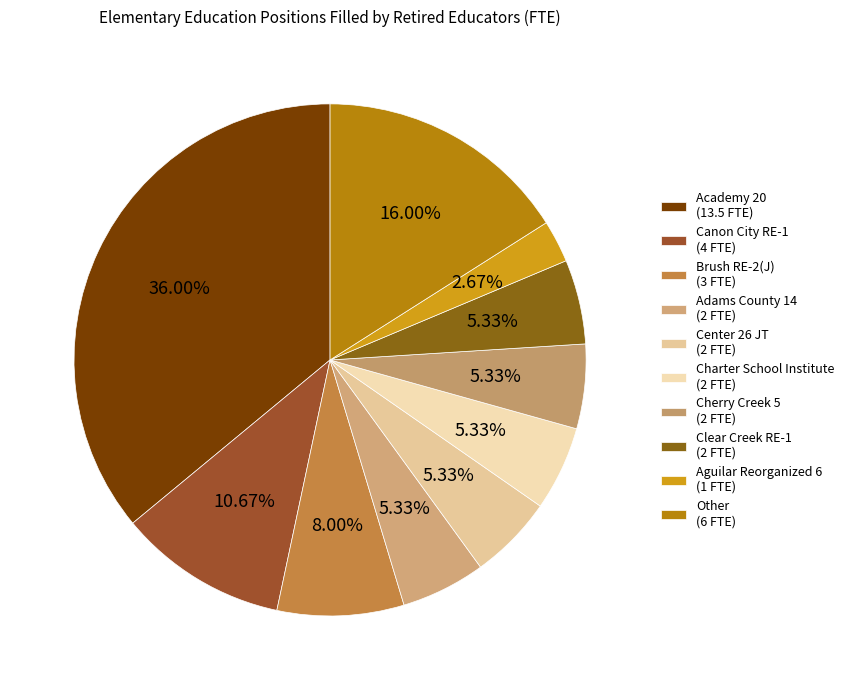

Which category has the biggest portion of the pie?

Academy 20 (13.5 FTE)